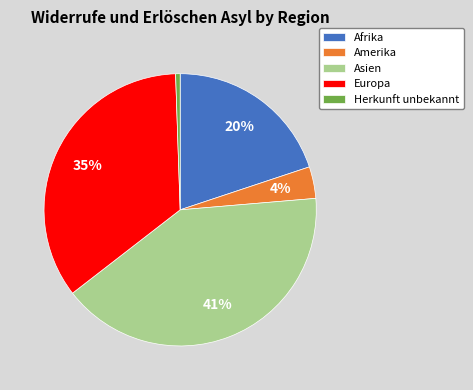

Count the number of slices in the pie.

5